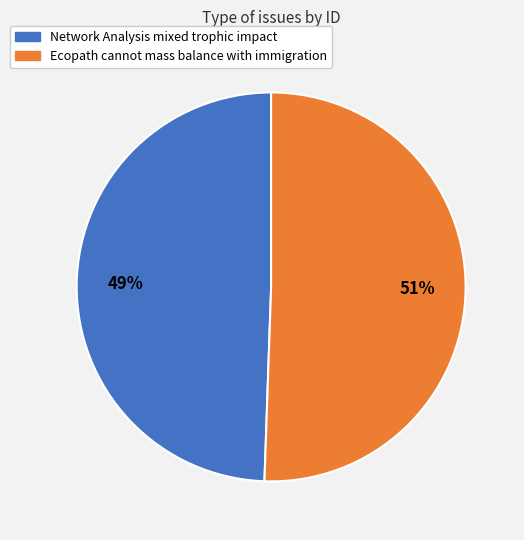

True or false: Network Analysis mixed trophic impact accounts for 58% of the total.

False